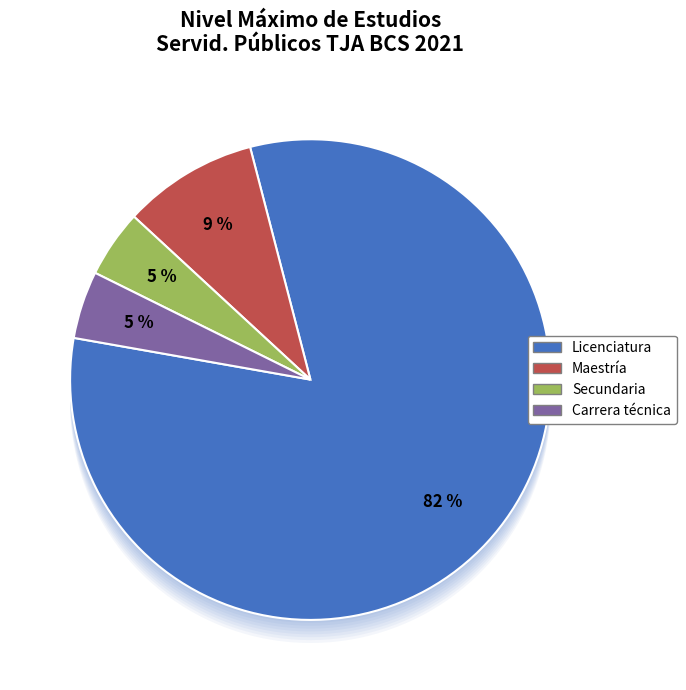

To the nearest percent, what is the difference between the largest and smallest slice percentages?

77%